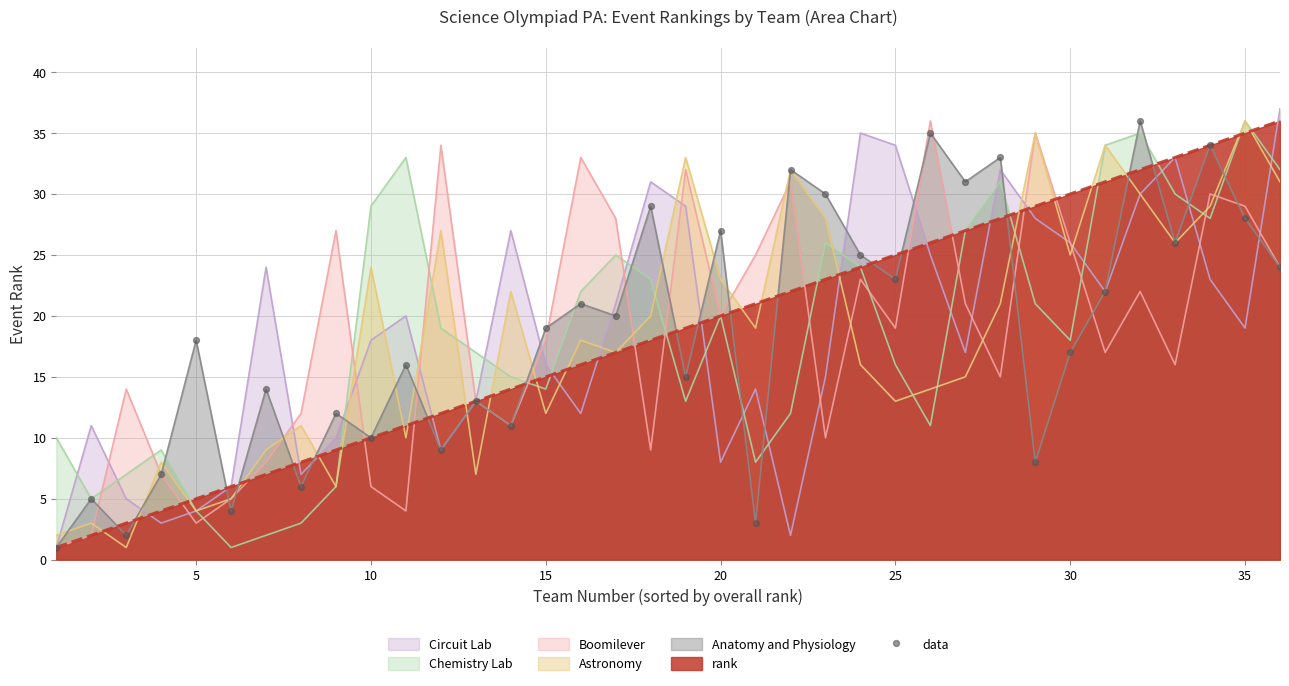

What is the greatest value displayed?

37